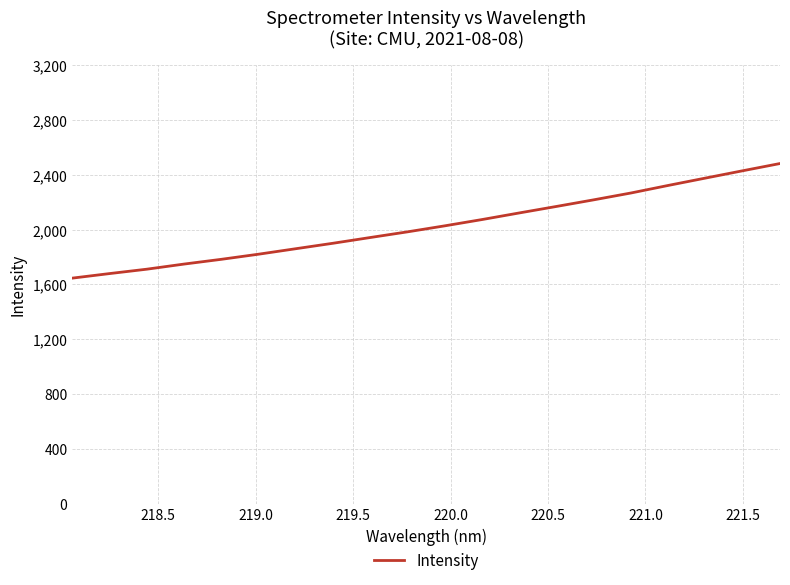

What is the difference between the maximum and minimum values?

836.1